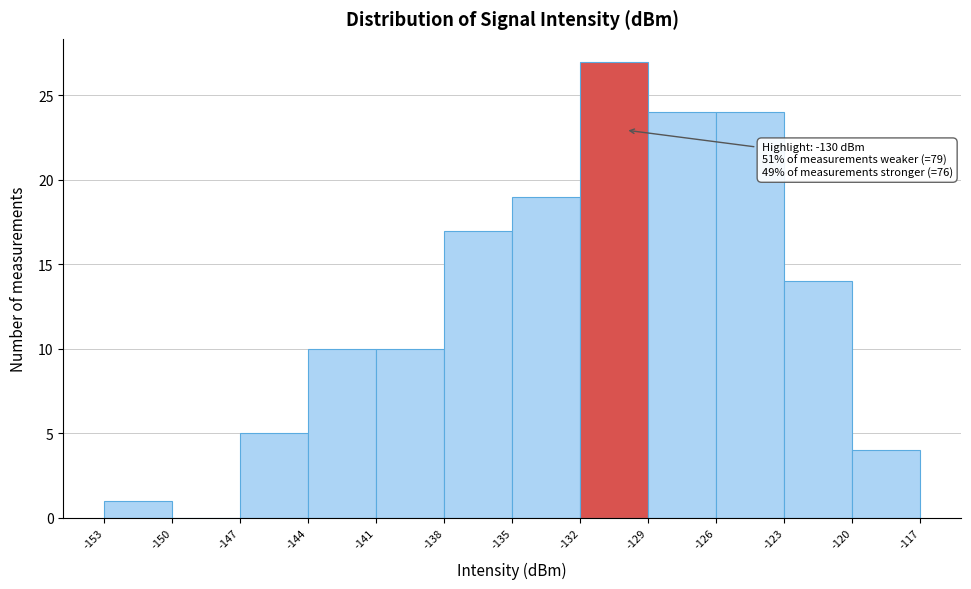

Over which range of the x-axis is the bar tallest?

-132 to -129